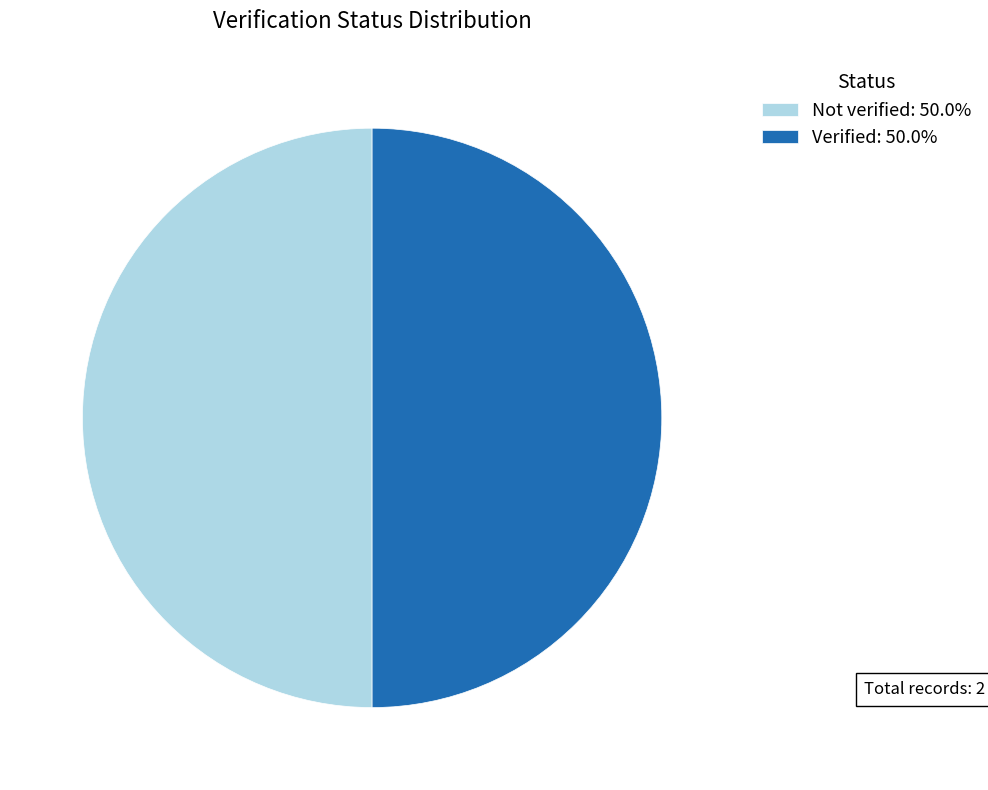

Do Verified: 50.0% and Not verified: 50.0% together represent more than half of the pie?

Yes